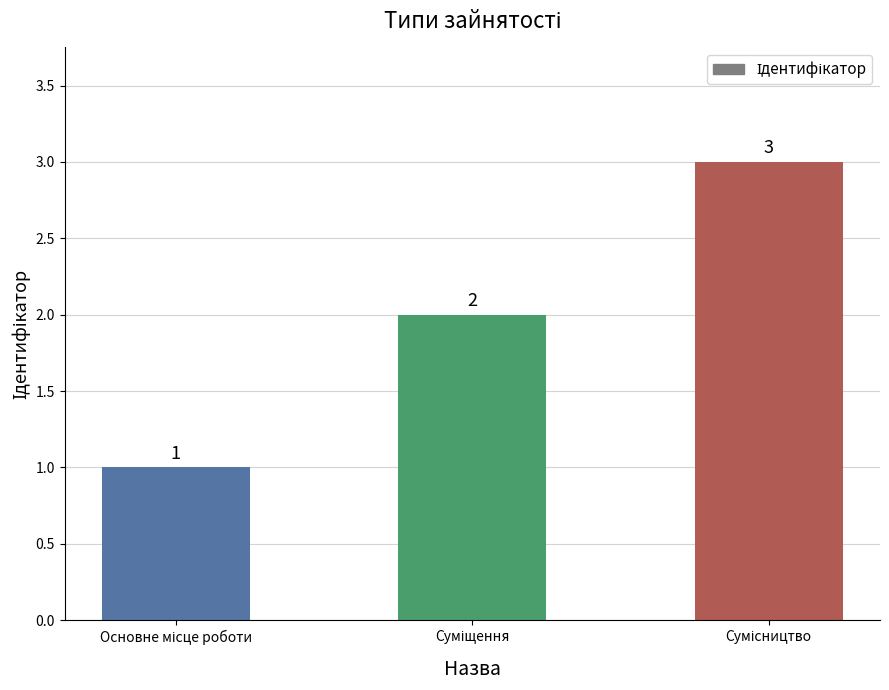

What is the sum of all values?

6